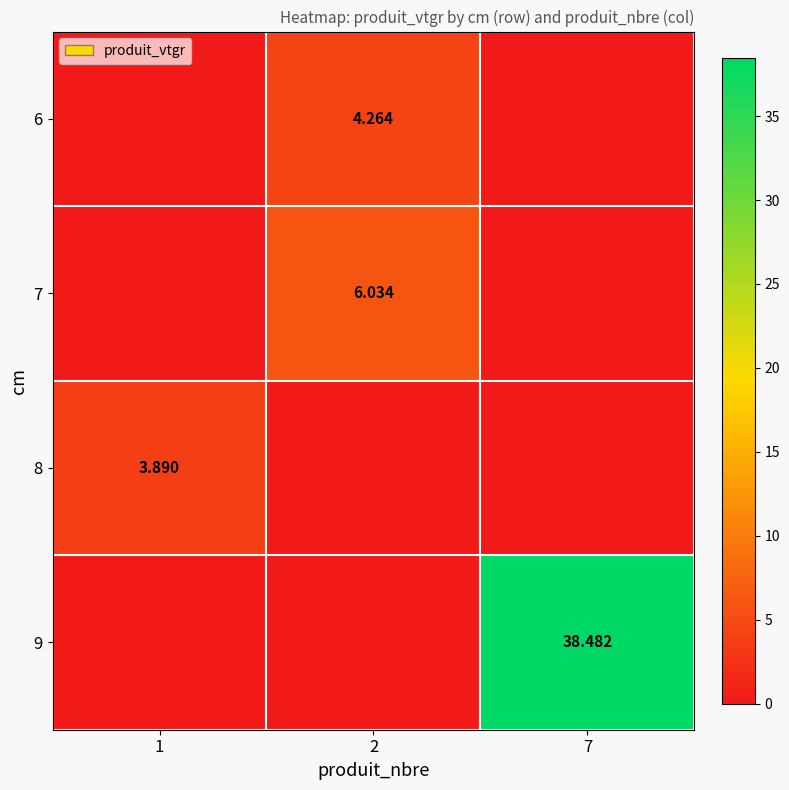

How many data points does each series have?

3